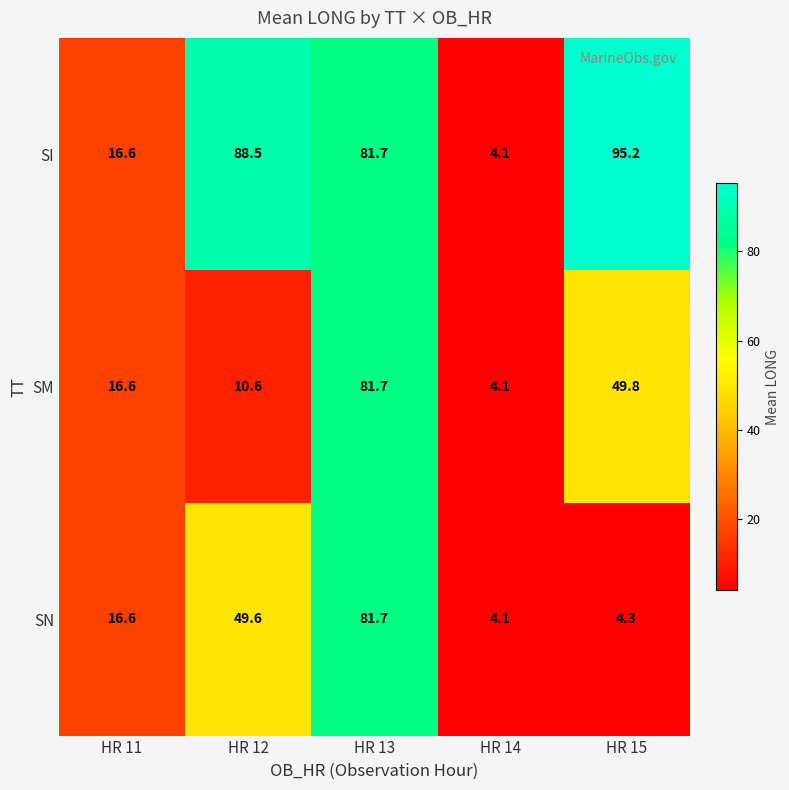

Rank the categories by SI value from highest to lowest.

HR 15, HR 12, HR 13, HR 11, HR 14